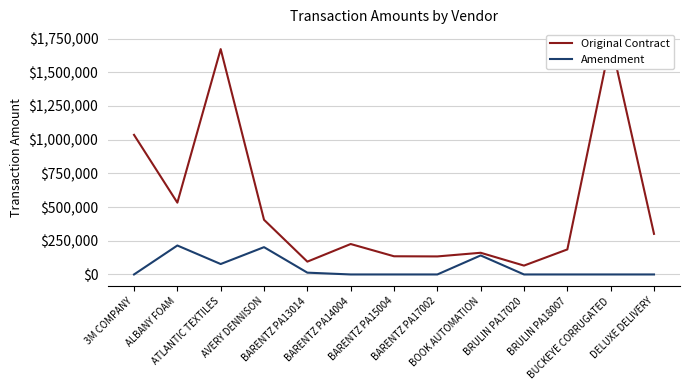

What is the sum of all Amendment values?

649338.1